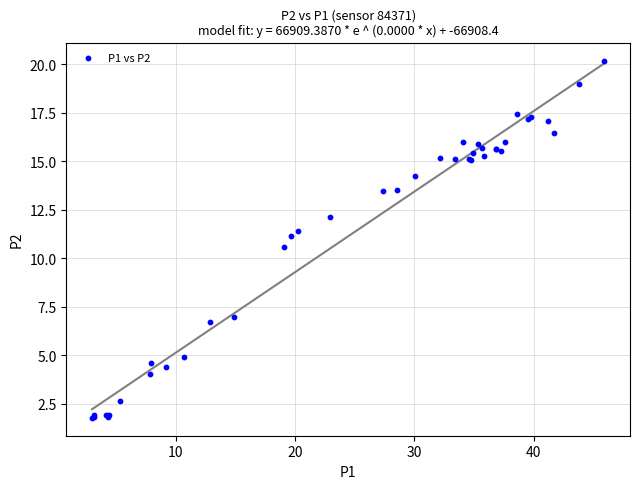

What Y value in the scatter plot is closest to 10?

10.6